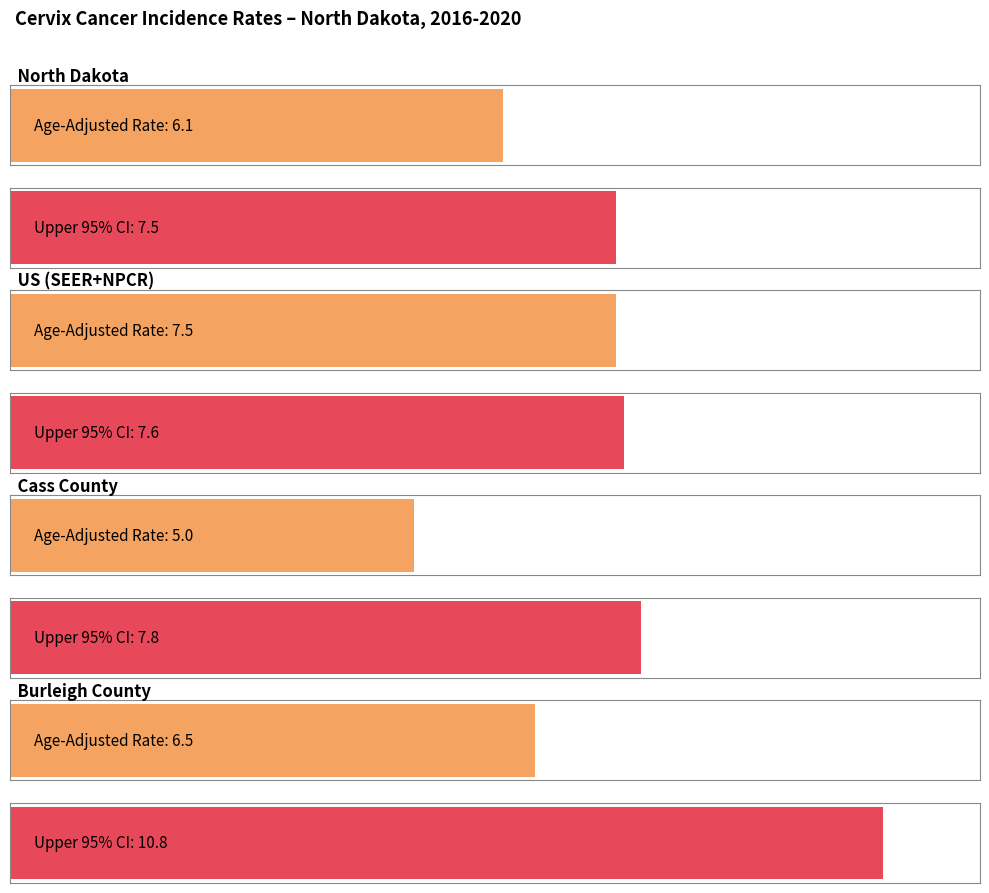

Reading left to right, extract all data points from this chart.

Age-Adjusted Incidence Rate: 6.1	7.5	5.0	6.5
Lower 95% CI: 5.0	7.5	3.1	3.6
Upper 95% CI: 7.5	7.6	7.8	10.8